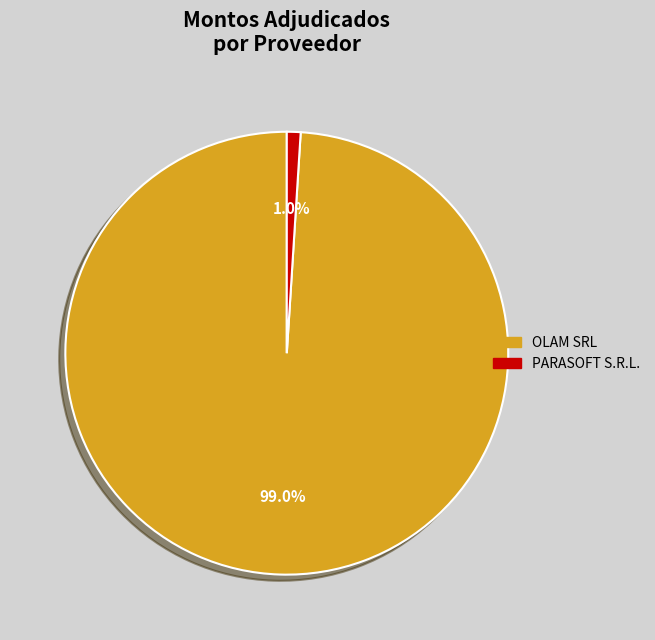

To the nearest percent, what is the combined percentage of PARASOFT S.R.L. and OLAM SRL?

100%